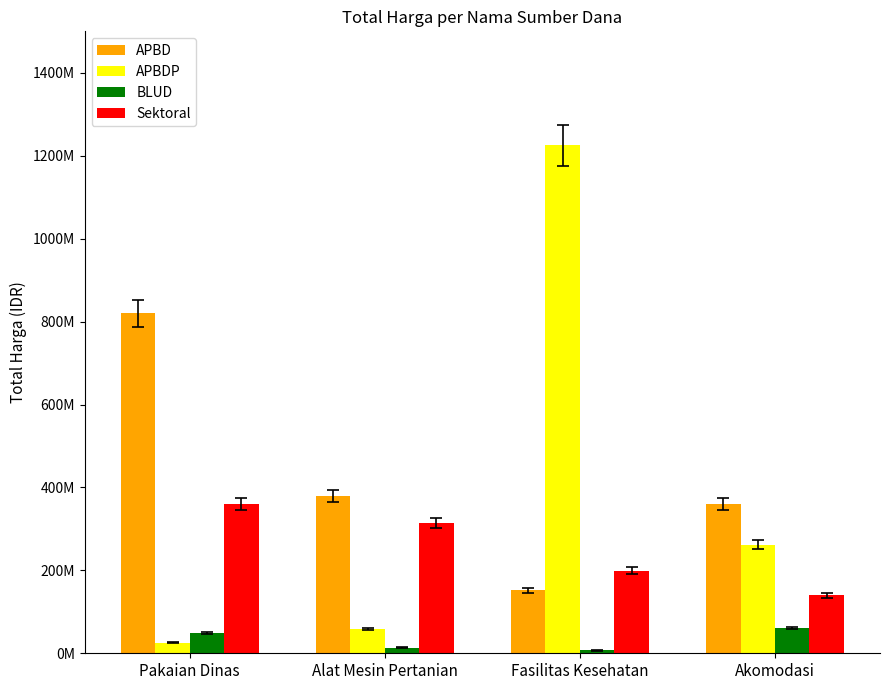

Which category has the lowest value across all series?

Fasilitas Kesehatan